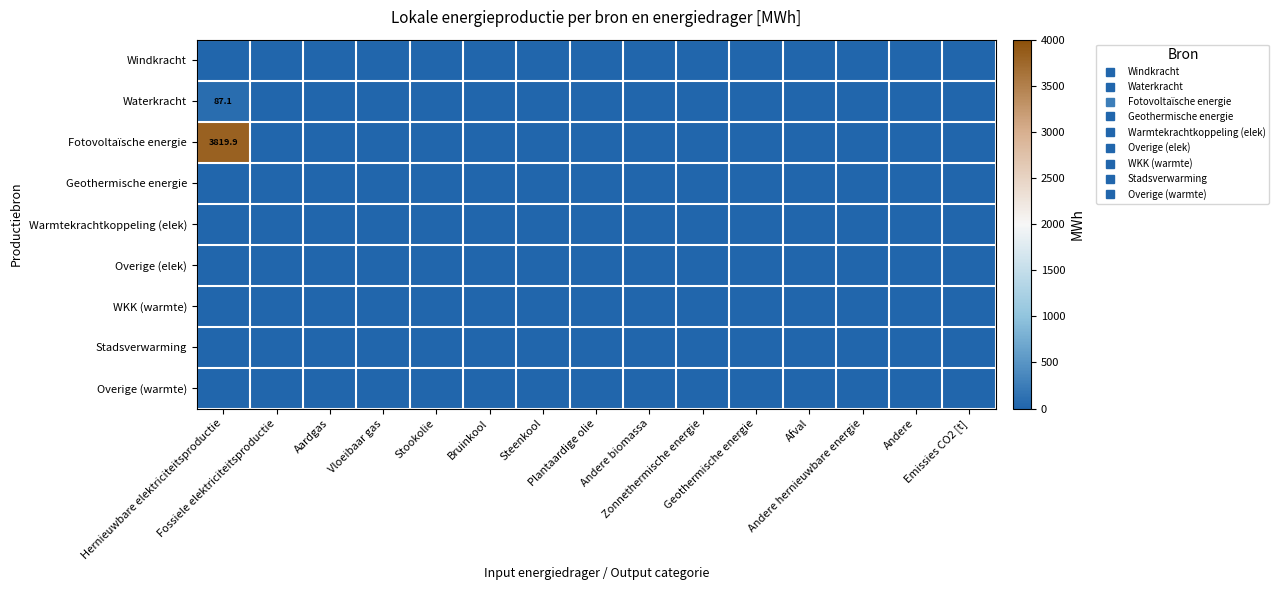

Where is Warmtekrachtkoppeling (elek) nearest to the value 0?

Hernieuwbare elektriciteitsproductie